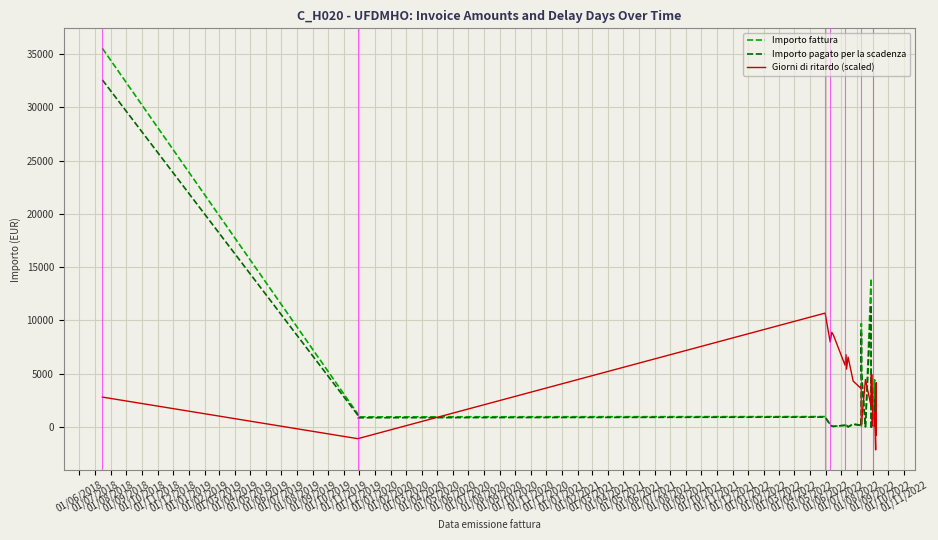

In Importo fattura, how many points are higher than both neighbors (excluding endpoints)?

11